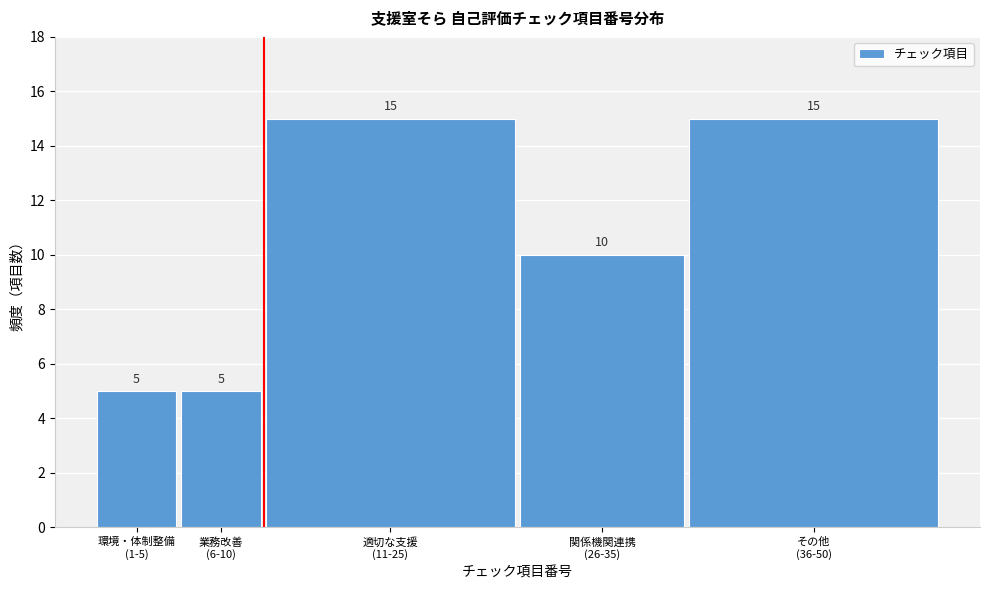

Reading left to right, extract all data points from this chart.

5	5	15	10	15